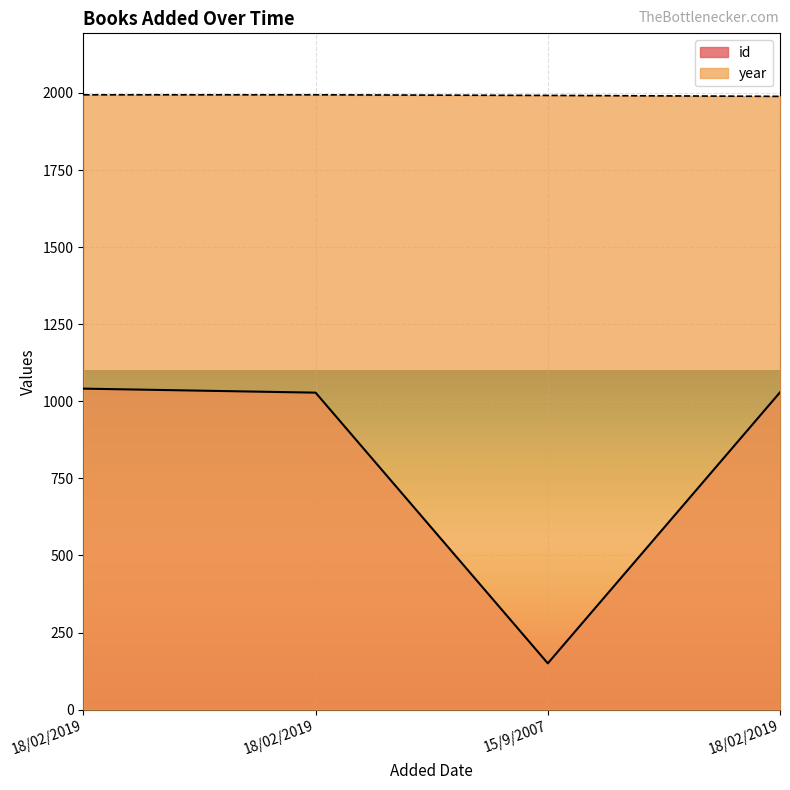

Reading left to right, extract all data points from this chart.

id: 18/02/2019=1041	18/02/2019=1028	15/9/2007=150	18/02/2019=1029
year: 18/02/2019=1994	18/02/2019=1994	15/9/2007=1992	18/02/2019=1989